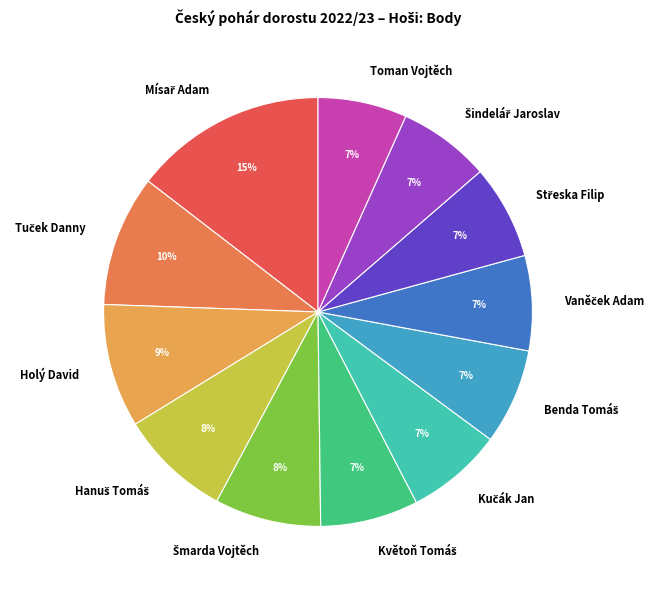

Is it true that Toman Vojtěch is 1% of the pie?

False